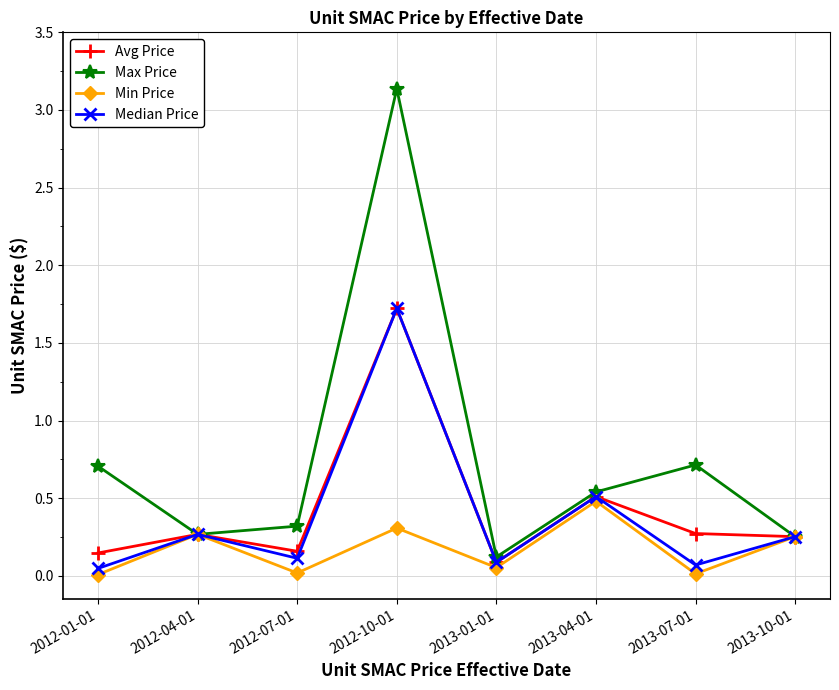

Between 2013-07-01 and 2013-10-01, which series saw the biggest shift?

Max Price